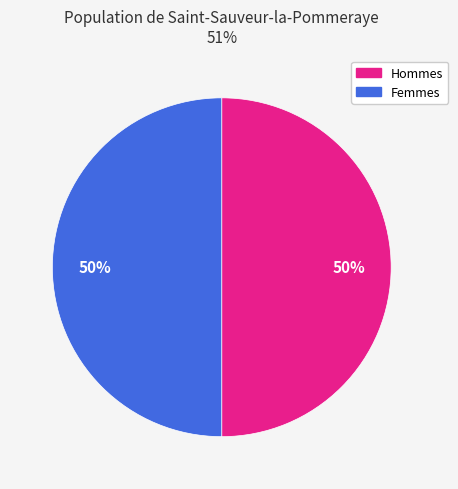

To the nearest percent, what is the average slice percentage?

50%